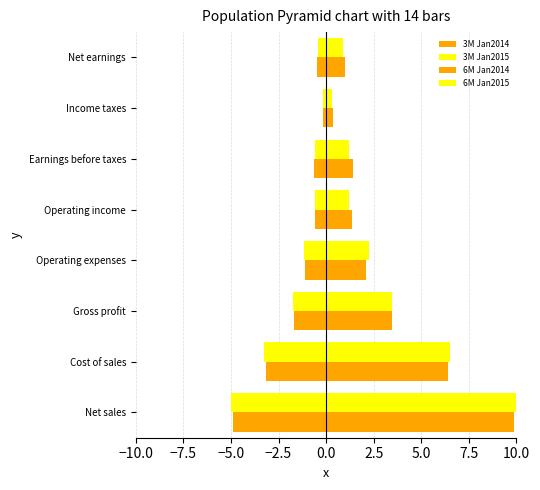

Which series changed the most between Net sales and Gross profit?

3M Jan2015